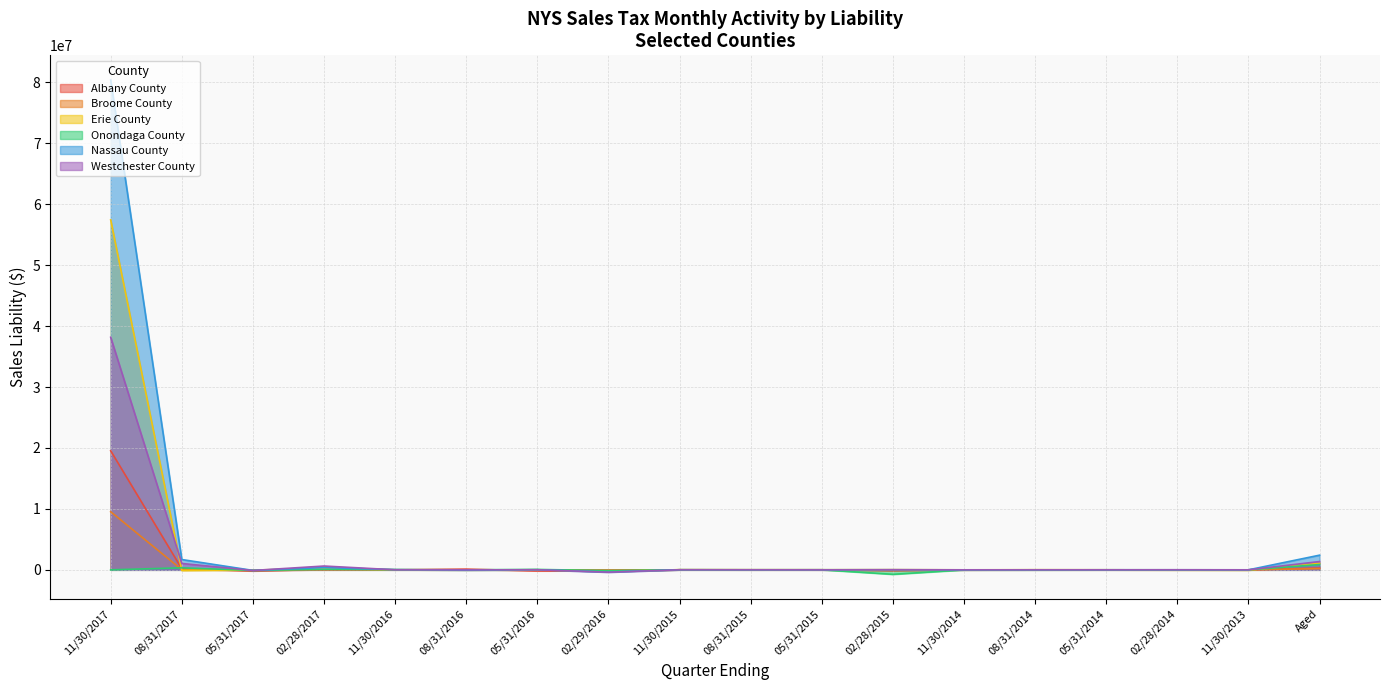

Reading left to right, transcribe all the data shown in this chart.

Albany County: 11/30/2017=19530564.0	08/31/2017=167039.5	05/31/2017=-182918.3	02/28/2017=50298.5	11/30/2016=3911.0	08/31/2016=118486.4	05/31/2016=-168391.5	02/29/2016=-153927.2	11/30/2015=5843.9	08/31/2015=2744.3	05/31/2015=6155.3	02/28/2015=-136822.9	11/30/2014=-10353.0	08/31/2014=3062.1	05/31/2014=3768.4	02/28/2014=1554.5	11/30/2013=43.1	Aged=290585.9
Broome County: 11/30/2017=9530619.5	08/31/2017=25689.4	05/31/2017=-13719.0	02/28/2017=21728.9	11/30/2016=579.6	08/31/2016=27.5	05/31/2016=362.2	02/29/2016=-36327.5	11/30/2015=3882.9	08/31/2015=2003.5	05/31/2015=893.7	02/28/2015=1185.6	11/30/2014=-3587.8	08/31/2014=391.1	05/31/2014=57.2	02/28/2014=41.6	11/30/2013=24.2	Aged=196429.2
Erie County: 11/30/2017=57423445.3	08/31/2017=-99329.5	05/31/2017=-32052.9	02/28/2017=190697.5	11/30/2016=16022.1	08/31/2016=-36035.9	05/31/2016=12758.4	02/29/2016=-277966.9	11/30/2015=28269.6	08/31/2015=21136.2	05/31/2015=17213.3	02/28/2015=26763.4	11/30/2014=-438.3	08/31/2014=18370.1	05/31/2014=7685.4	02/28/2014=-21757.2	11/30/2013=-50833.1	Aged=1077950.1
Onondaga County: 11/30/2017=-14.9	08/31/2017=334098.5	05/31/2017=-96680.2	02/28/2017=80435.0	11/30/2016=35383.1	08/31/2016=1751.6	05/31/2016=67570.5	02/29/2016=-133272.1	11/30/2015=8622.5	08/31/2015=1424.3	05/31/2015=8289.5	02/28/2015=-733504.2	11/30/2014=-9431.2	08/31/2014=-10815.1	05/31/2014=5847.7	02/28/2014=1939.2	11/30/2013=343.0	Aged=866846.3
Nassau County: 11/30/2017=80371439.4	08/31/2017=1689396.9	05/31/2017=-92608.6	02/28/2017=366505.9	11/30/2016=33492.5	08/31/2016=-52667.5	05/31/2016=15676.4	02/29/2016=-369835.4	11/30/2015=15740.4	08/31/2015=12064.5	05/31/2015=12709.8	02/28/2015=11011.3	11/30/2014=-3706.9	08/31/2014=4557.1	05/31/2014=4299.6	02/28/2014=4795.8	11/30/2013=1513.1	Aged=2407069.9
Westchester County: 11/30/2017=38159238.2	08/31/2017=1046425.4	05/31/2017=-102715.6	02/28/2017=624654.3	11/30/2016=8016.0	08/31/2016=-2348.2	05/31/2016=12937.6	02/29/2016=-383300.1	11/30/2015=8698.4	08/31/2015=6026.0	05/31/2015=-3757.6	02/28/2015=20206.2	11/30/2014=3422.9	08/31/2014=3284.7	05/31/2014=3302.2	02/28/2014=10115.7	11/30/2013=671.4	Aged=1361054.2